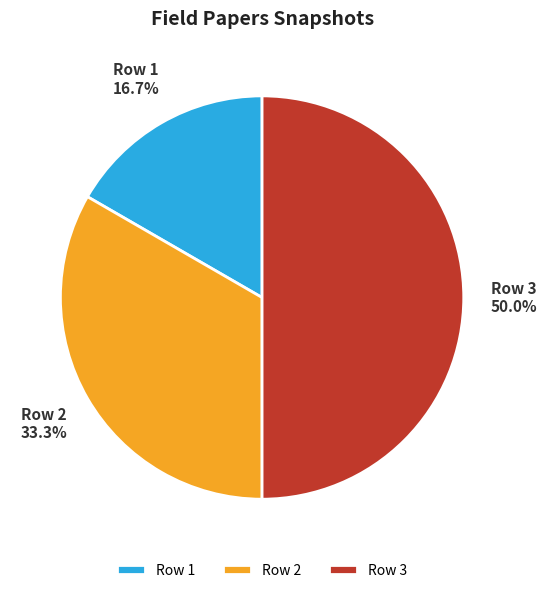

True or false: Row 3 accounts for 50% of the total.

True